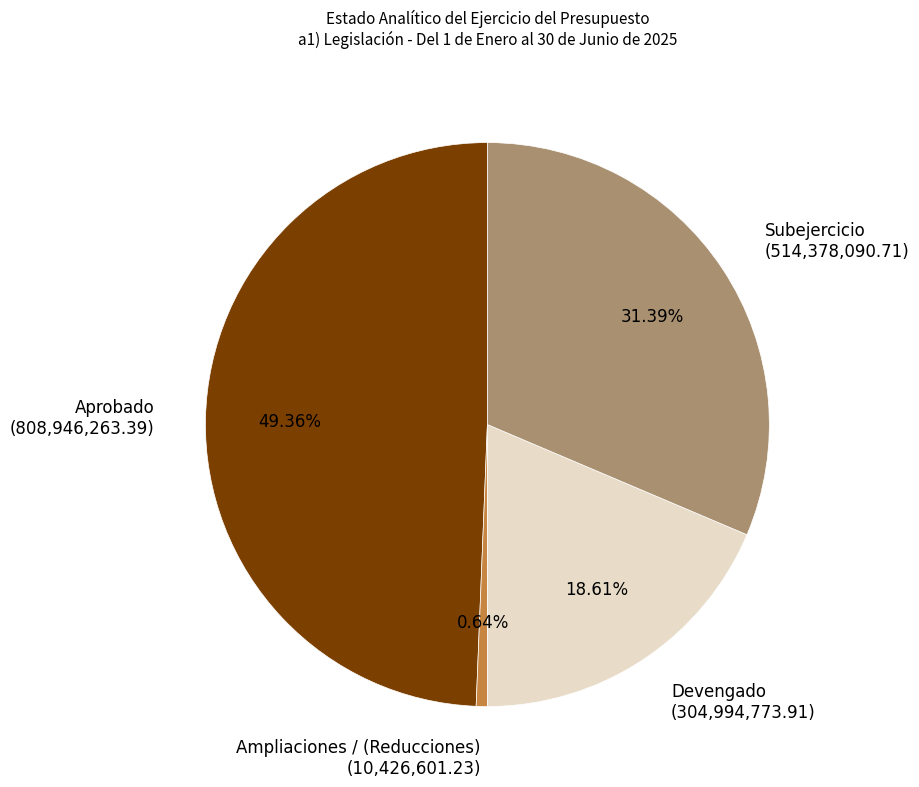

To the nearest percent, what percentage of the pie is Subejercicio?

31%